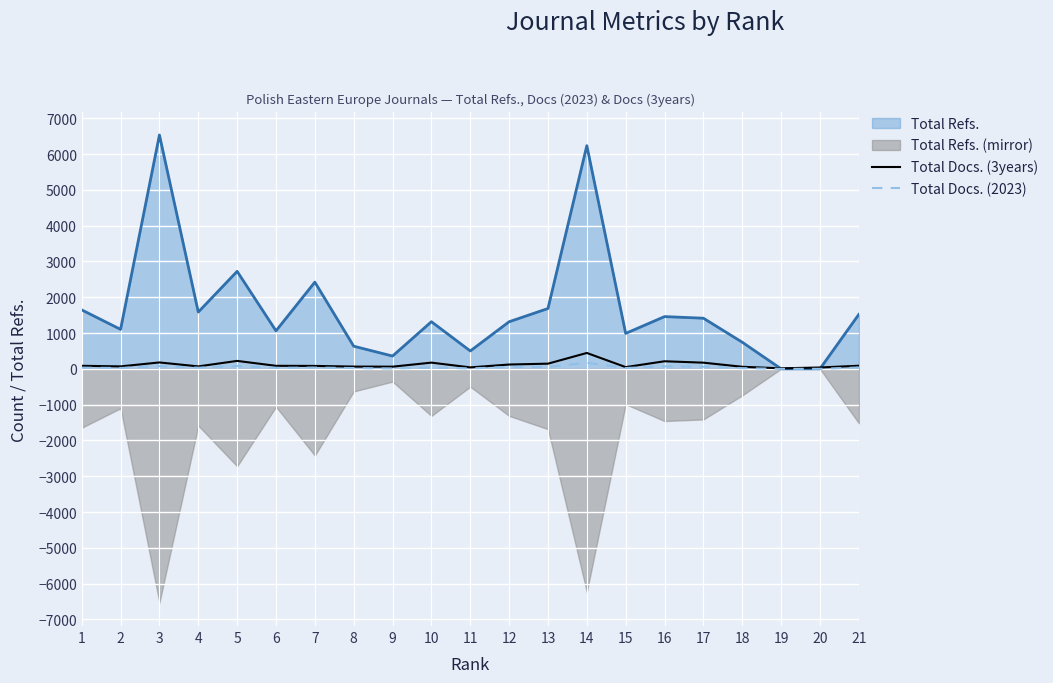

True or false: Total Docs. (2023) and Total Docs. (3years) cross at least once.

False